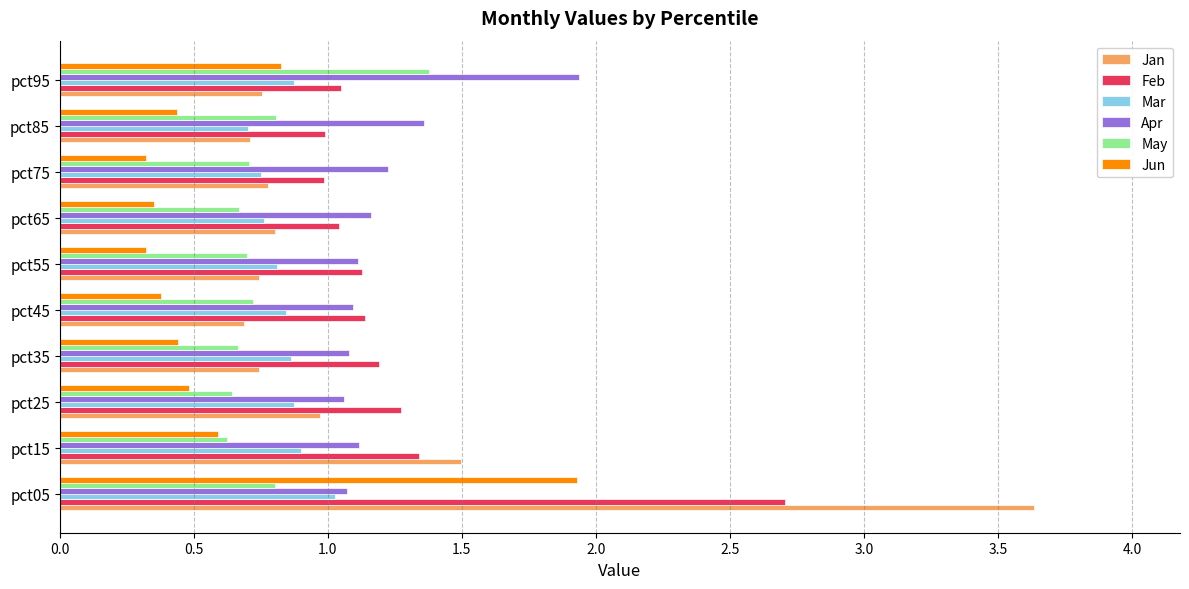

What value does the Jun series have at pct05?

1.9